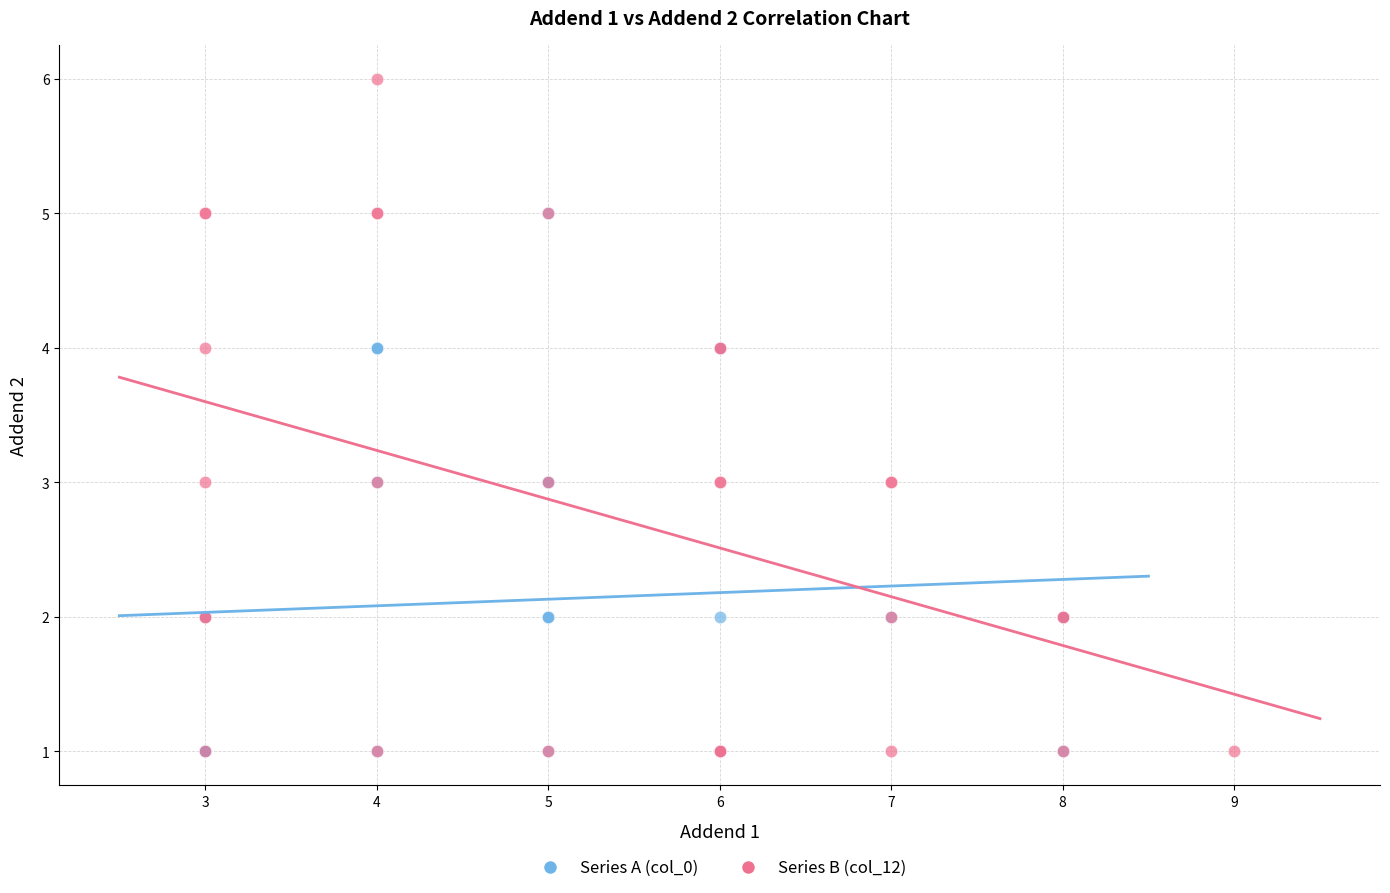

What are all the series names shown in the legend?

Series A (col_0), Series B (col_12)